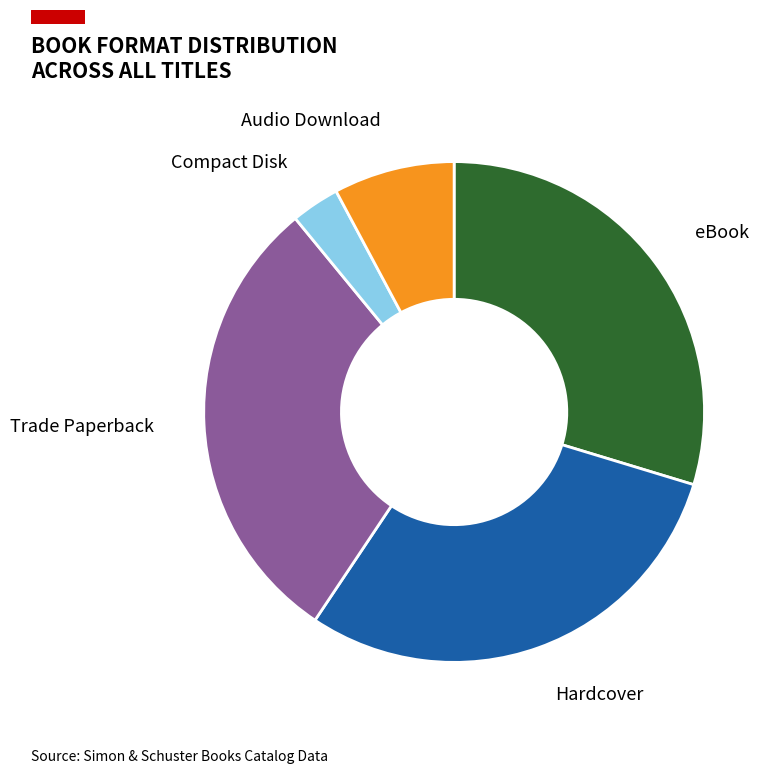

Is there any slice that represents more than half of the pie?

No